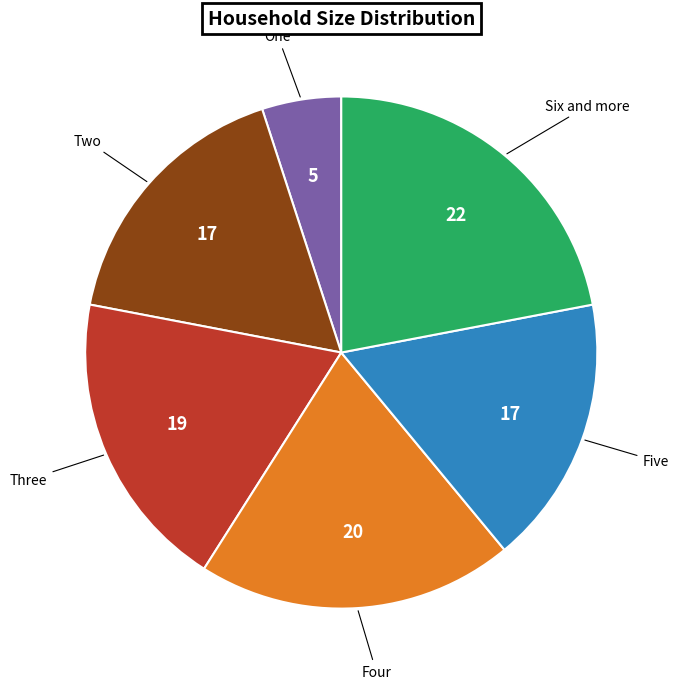

Does any single category account for the majority?

No